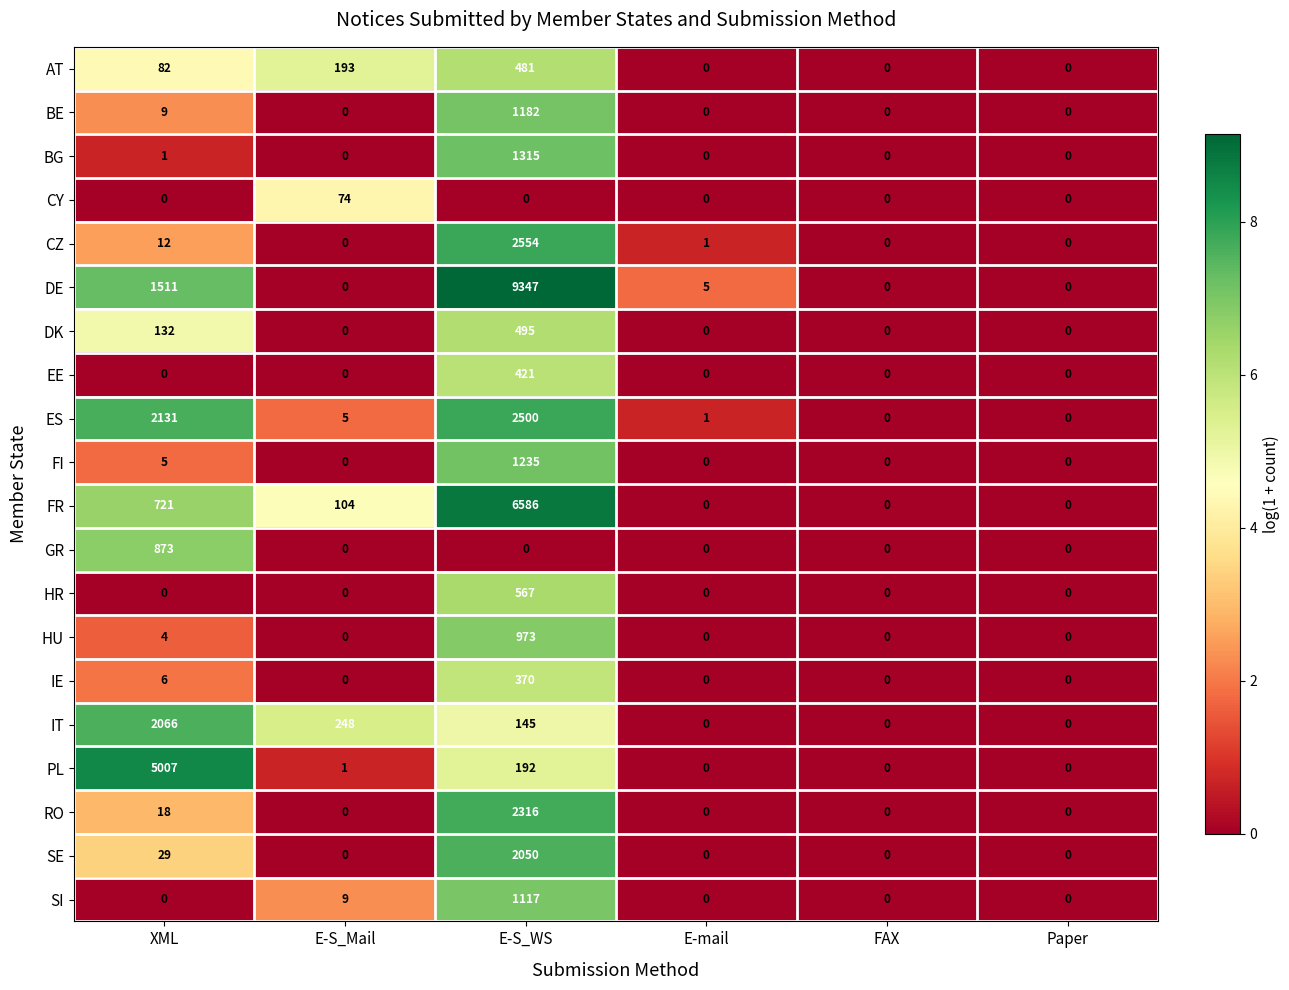

At which category is the sum across all series the highest?

E-S_WS